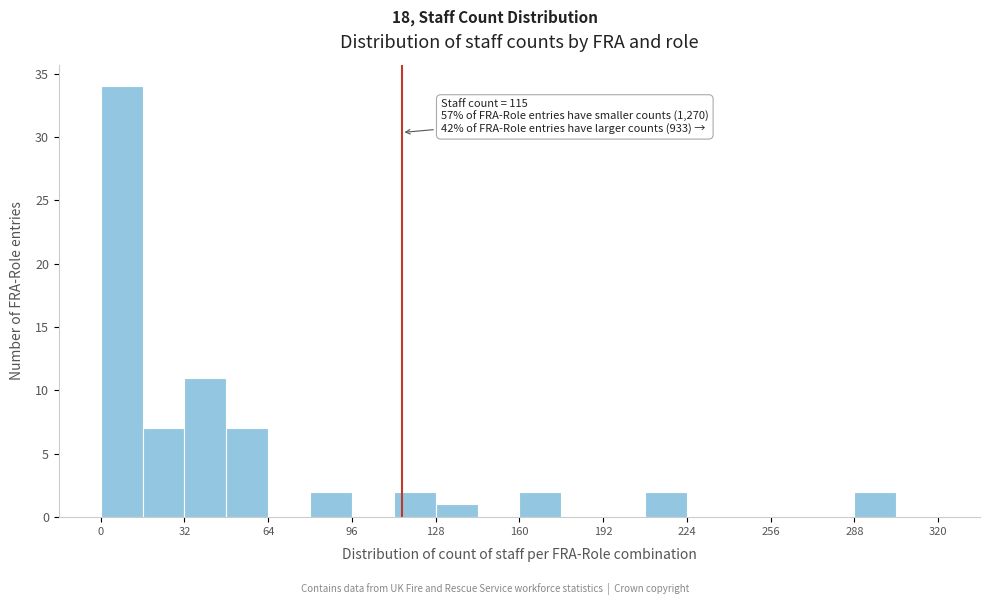

Read against the x-axis, roughly where is the centre of the tallest bar?

10